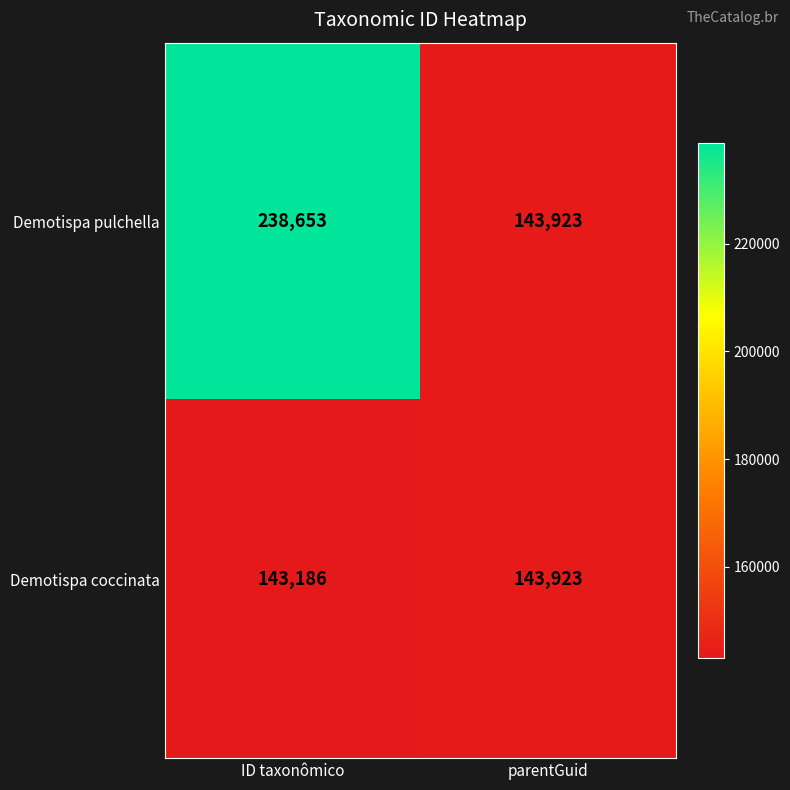

What is the maximum value for Demotispa coccinata?

143923